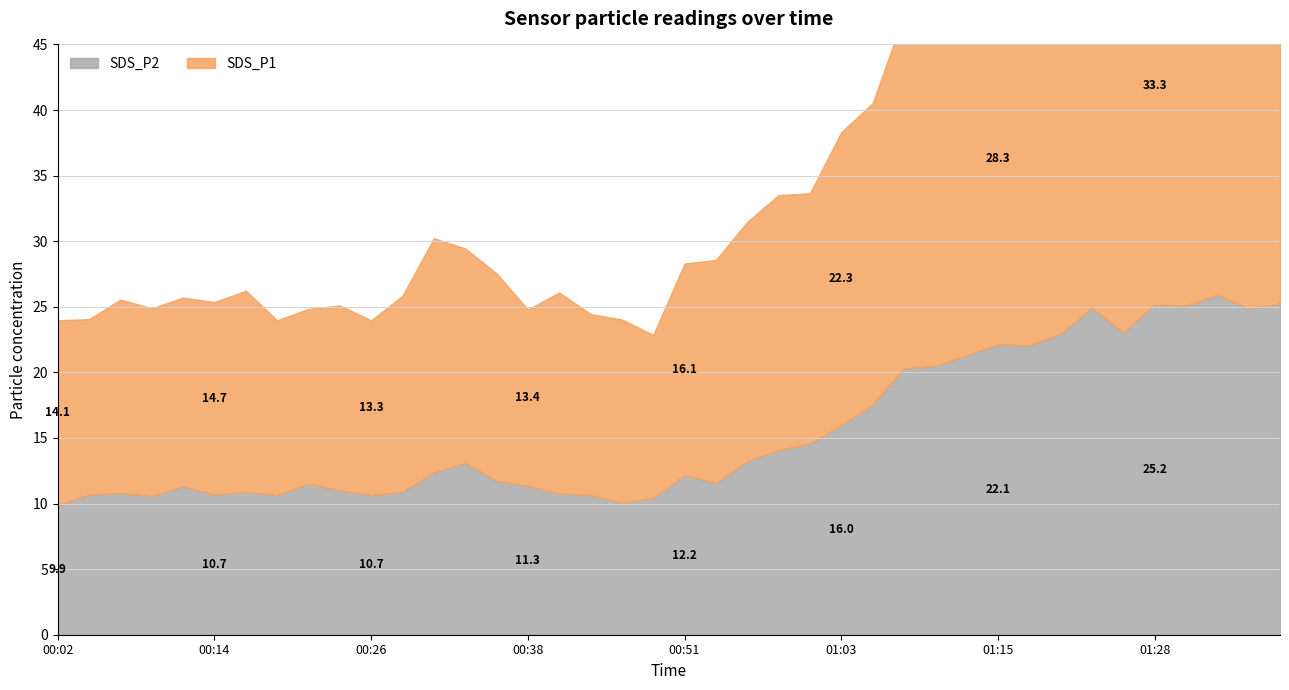

Reading left to right, what are all the values shown in this chart?

SDS_P1: 14.1	13.4	14.8	14.3	14.4	14.7	15.3	13.3	13.3	14.1	13.3	14.9	17.9	16.4	15.8	13.4	15.3	13.8	14.0	12.4	16.1	17.0	18.2	19.4	19.1	22.3	23.0	26.9	26.4	27.6	28.3	27.8	29.1	35.4	31.1	33.3	34.6	31.3	35.4	33.5
SDS_P2: 9.9	10.7	10.8	10.6	11.3	10.7	10.9	10.7	11.5	11.0	10.7	10.9	12.4	13.1	11.7	11.3	10.8	10.7	10.1	10.4	12.2	11.6	13.2	14.1	14.6	16.0	17.6	20.3	20.5	21.3	22.1	22.1	22.9	24.9	23.1	25.2	25.1	25.9	24.9	25.2